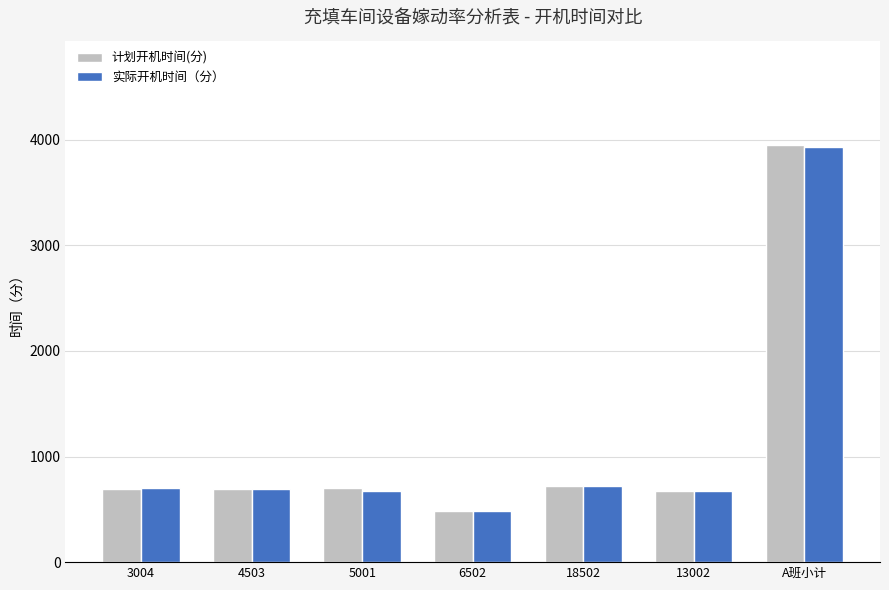

The value of 实际开机时间（分） at 13002 is 252. True or false?

False